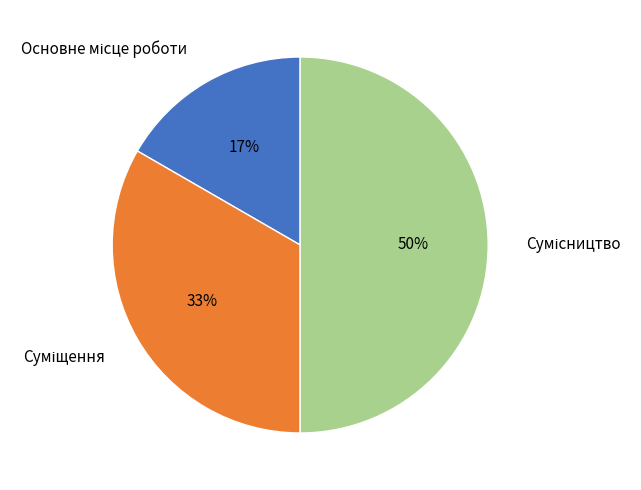

To the nearest percent, what is the average slice percentage?

33%